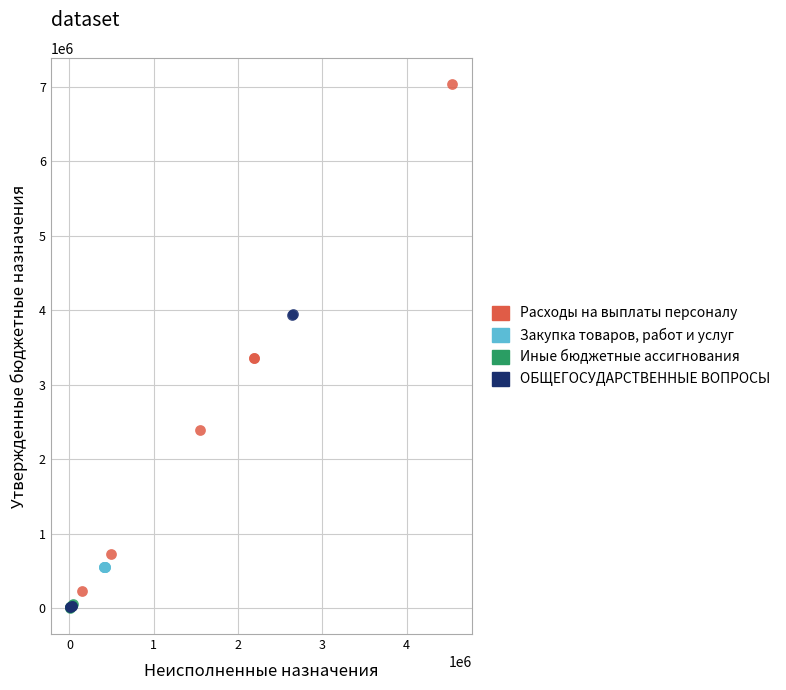

Which series has the widest spread of Y values?

Расходы на выплаты персоналу